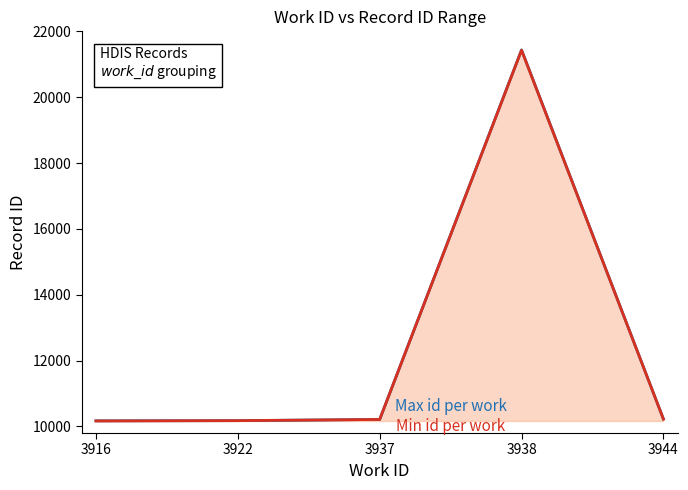

At which category is the sum across all series the highest?

3938